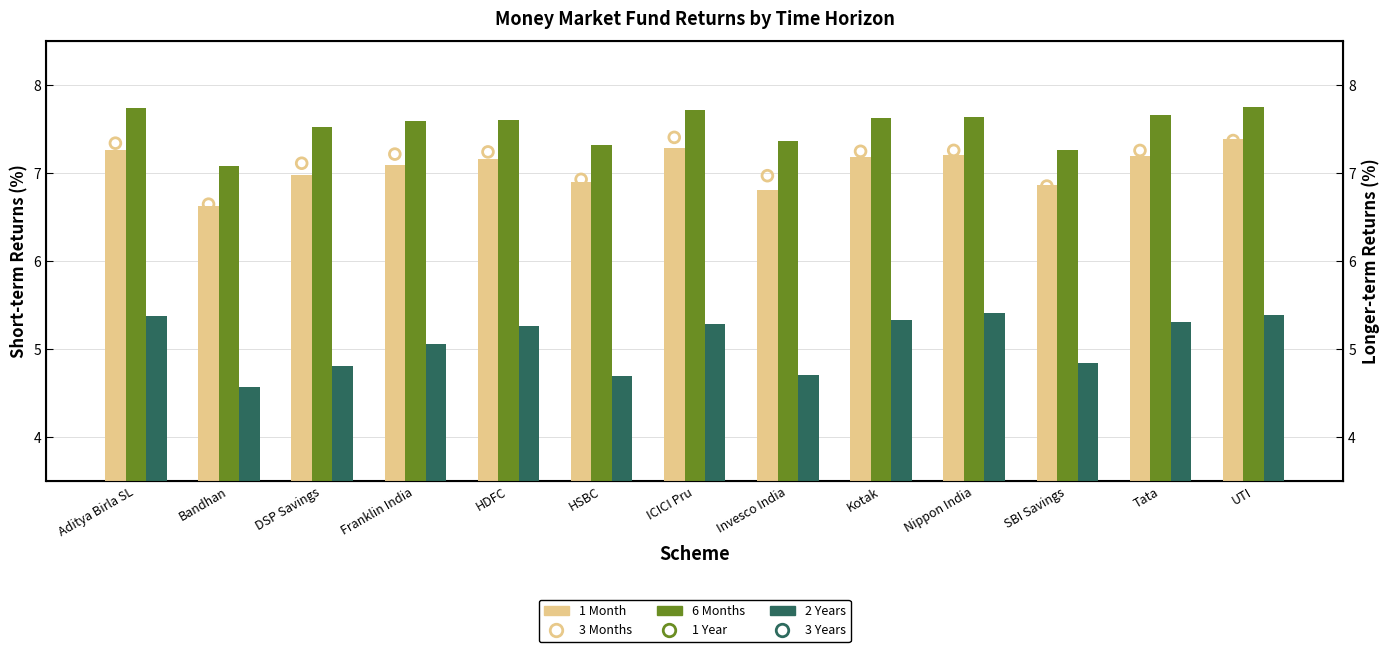

At how many categories does at least one series exceed 6?

13